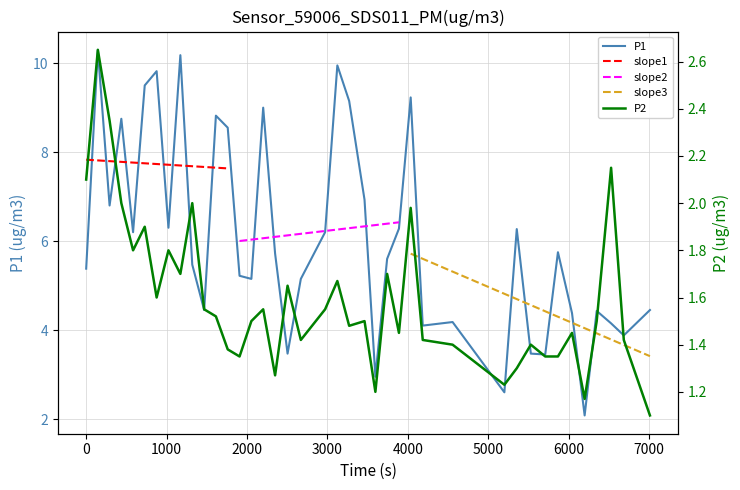

Which series has the largest range (max minus min)?

P1